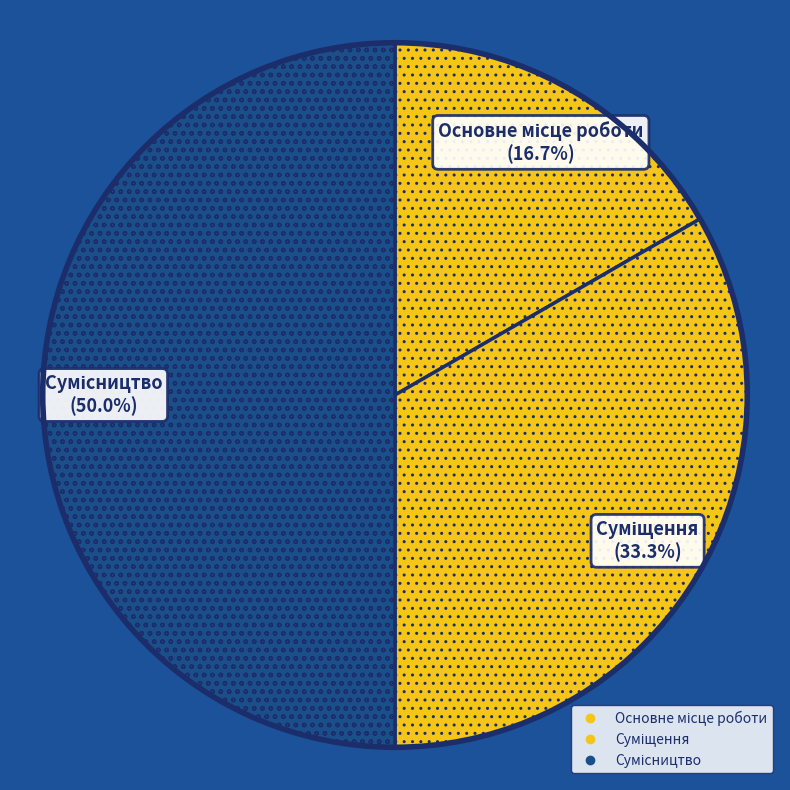

To the nearest percent, what is the average slice percentage?

33%